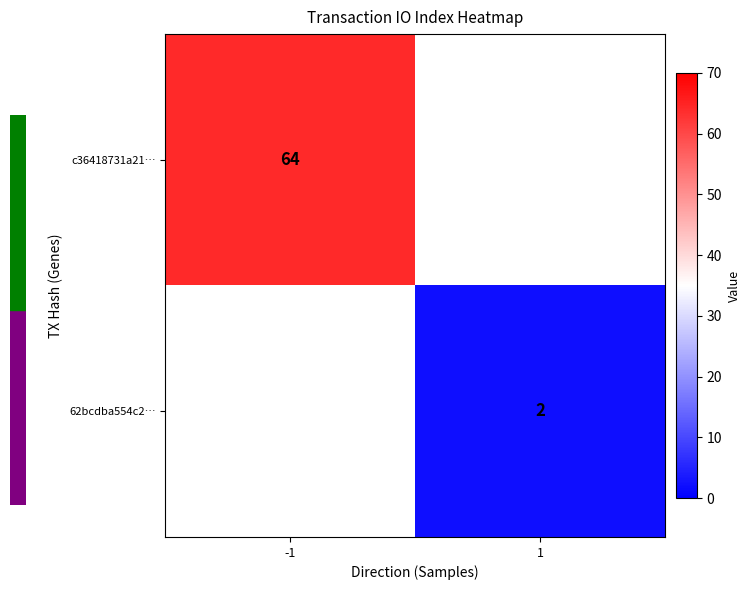

Is the value of c36418731a21… at -1 greater than the value of 62bcdba554c2… at 1?

Yes